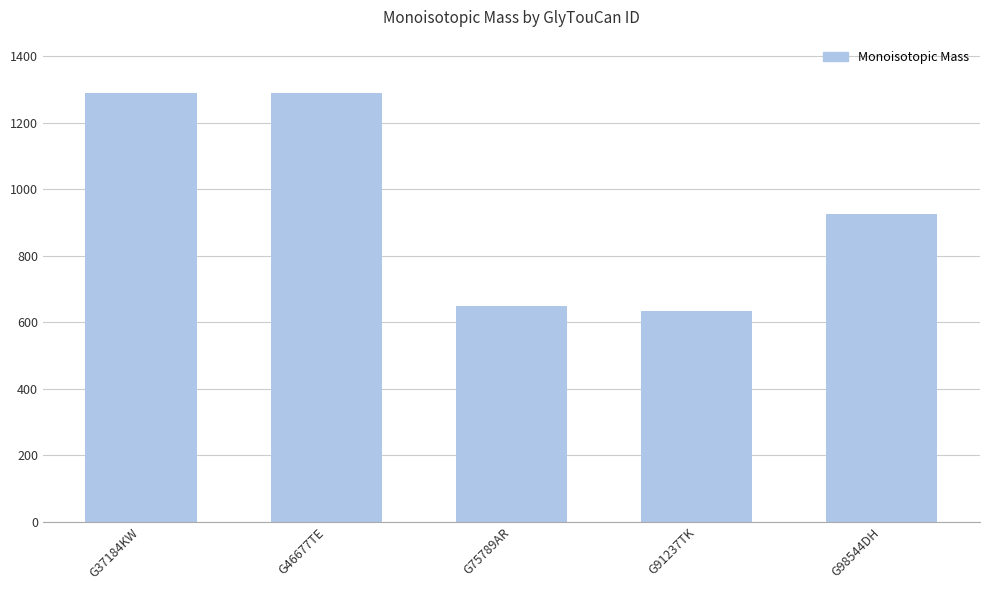

How many bars are there in total?

5